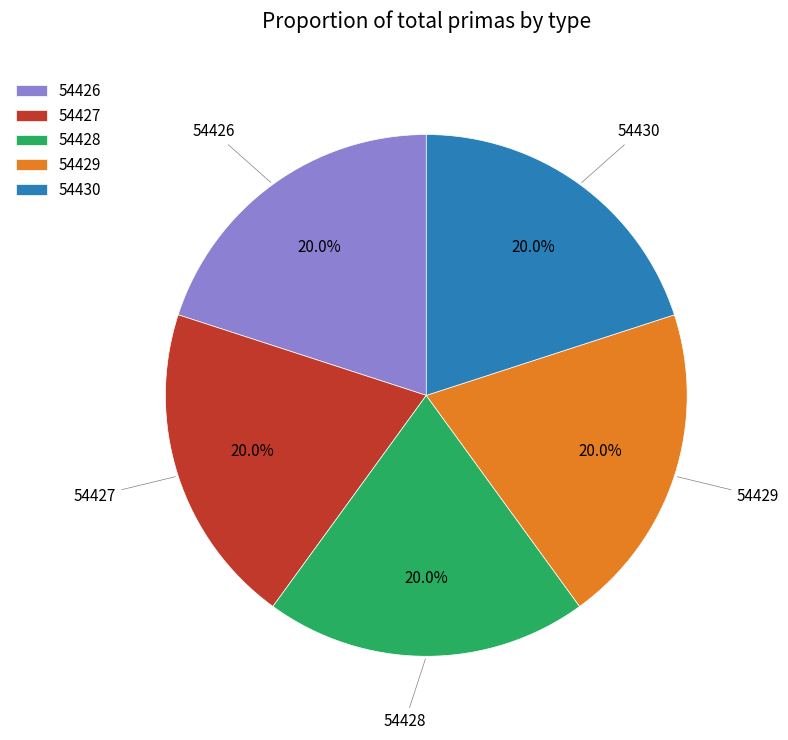

To the nearest percent, what is the combined percentage of 54430 and 54428?

40%